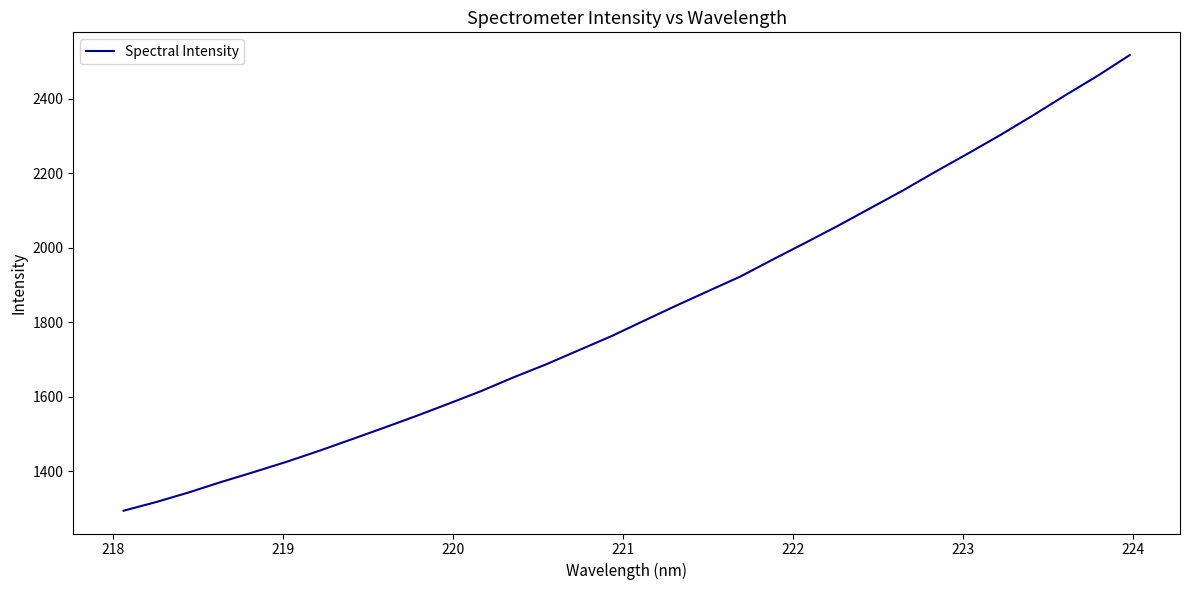

What is the difference between the maximum and minimum values?

1224.0